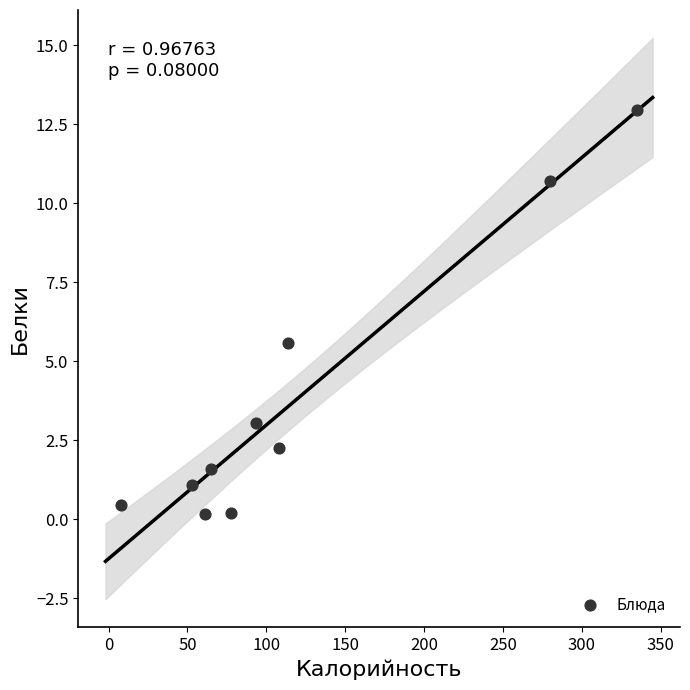

What Y value in the scatter plot is closest to 6?

5.6